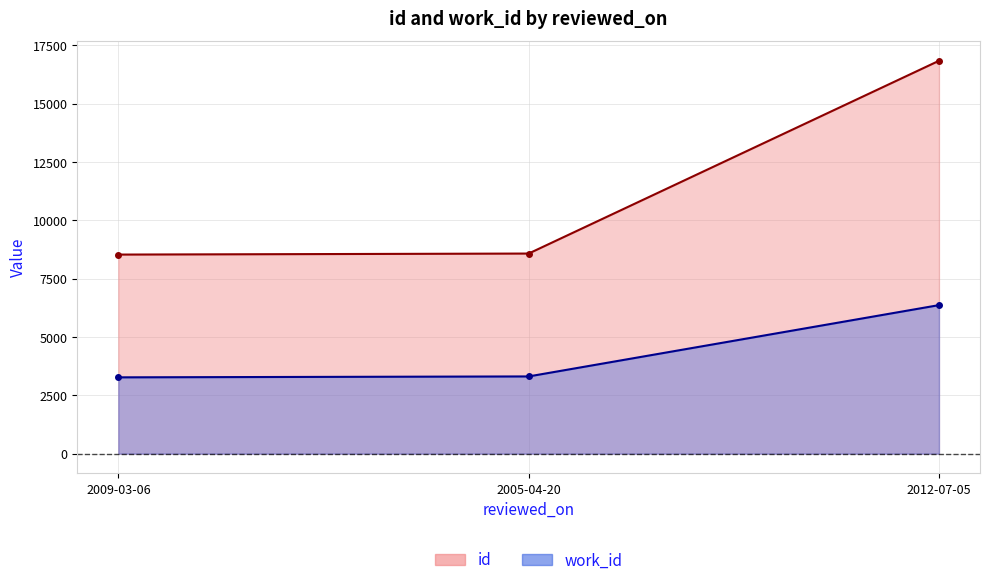

Where does the work_id series first go above 3310?

2012-07-05